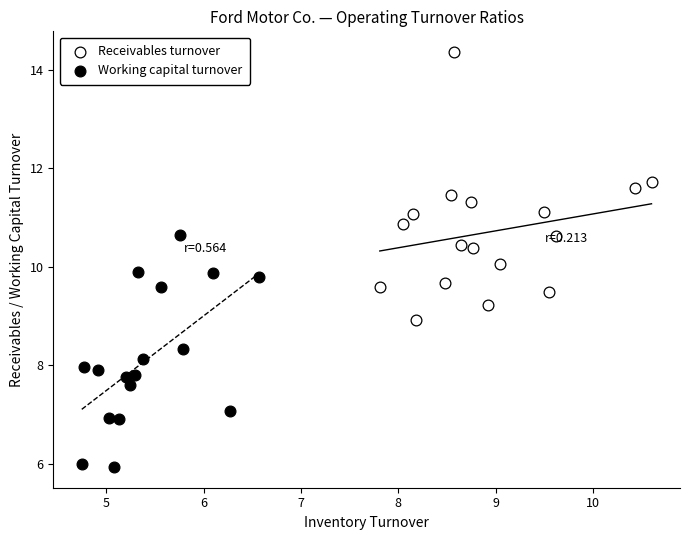

What are all the series names shown in the legend?

Receivables turnover, Working capital turnover